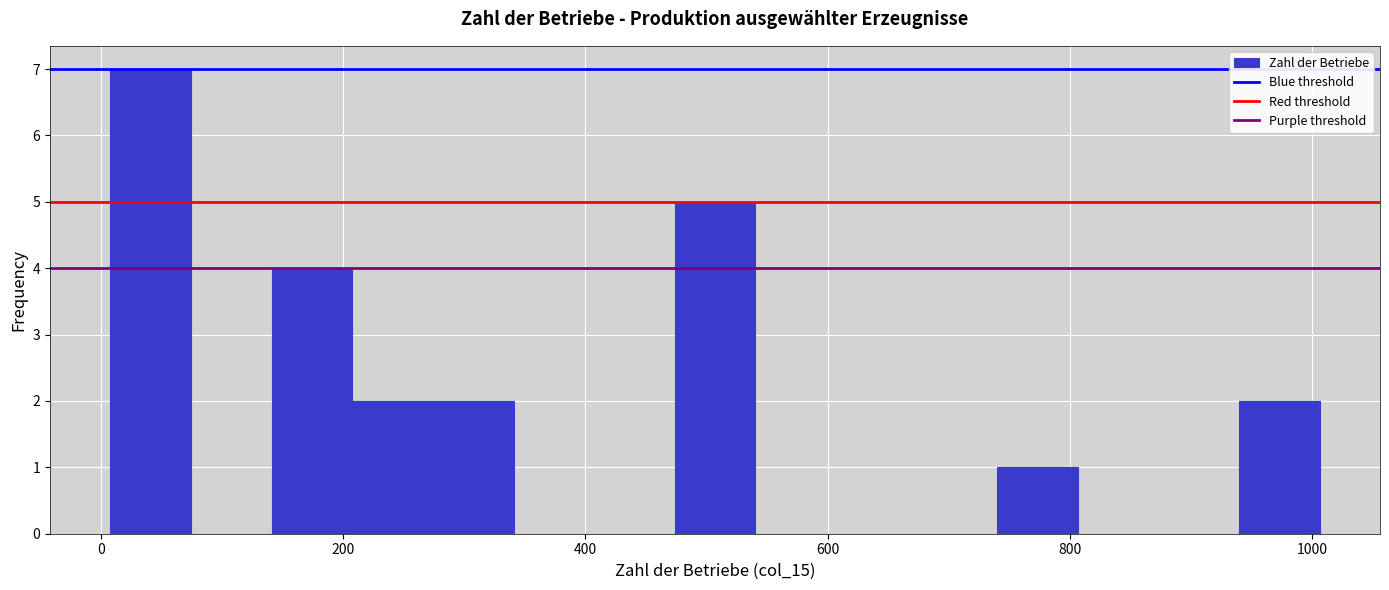

Around what value on the x-axis is the tallest bar? Give the approximate position of its centre, as read against the axis.

40